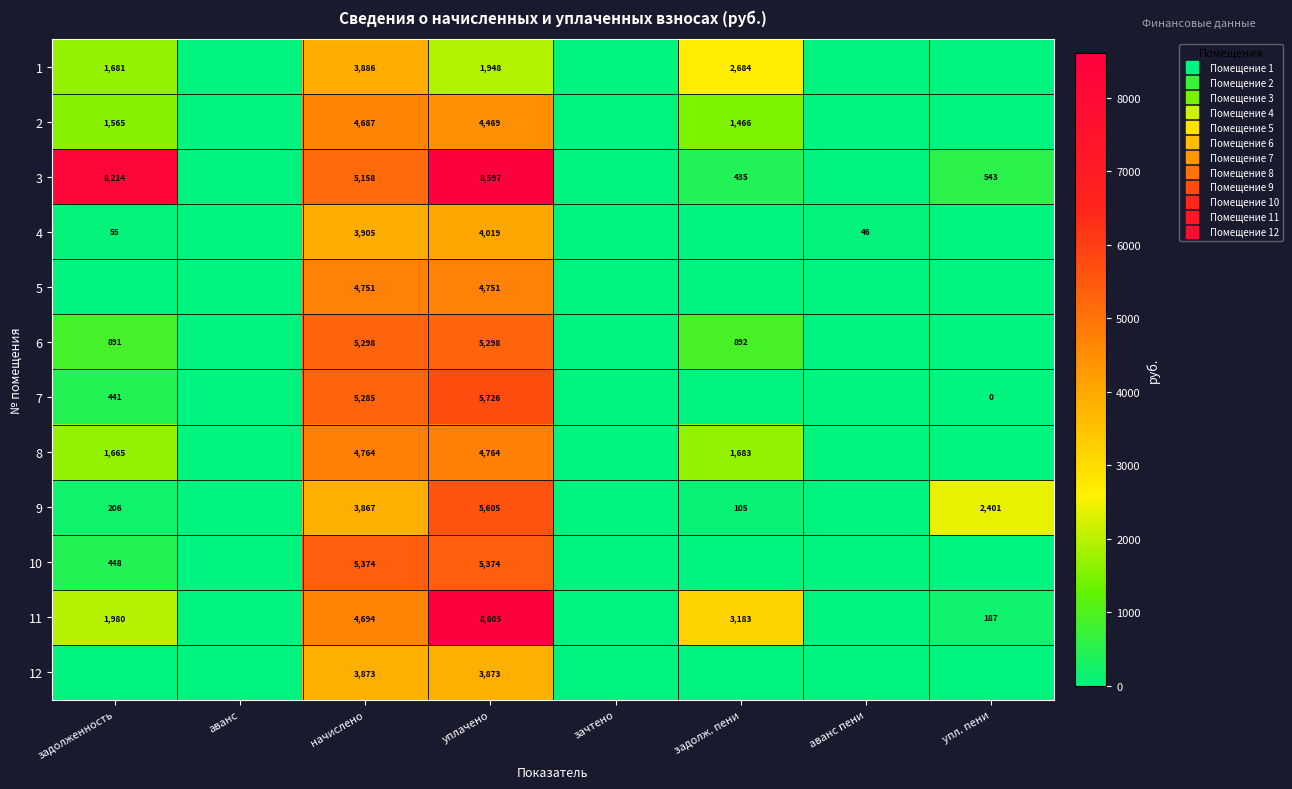

At which category is the sum across all series the highest?

уплачено